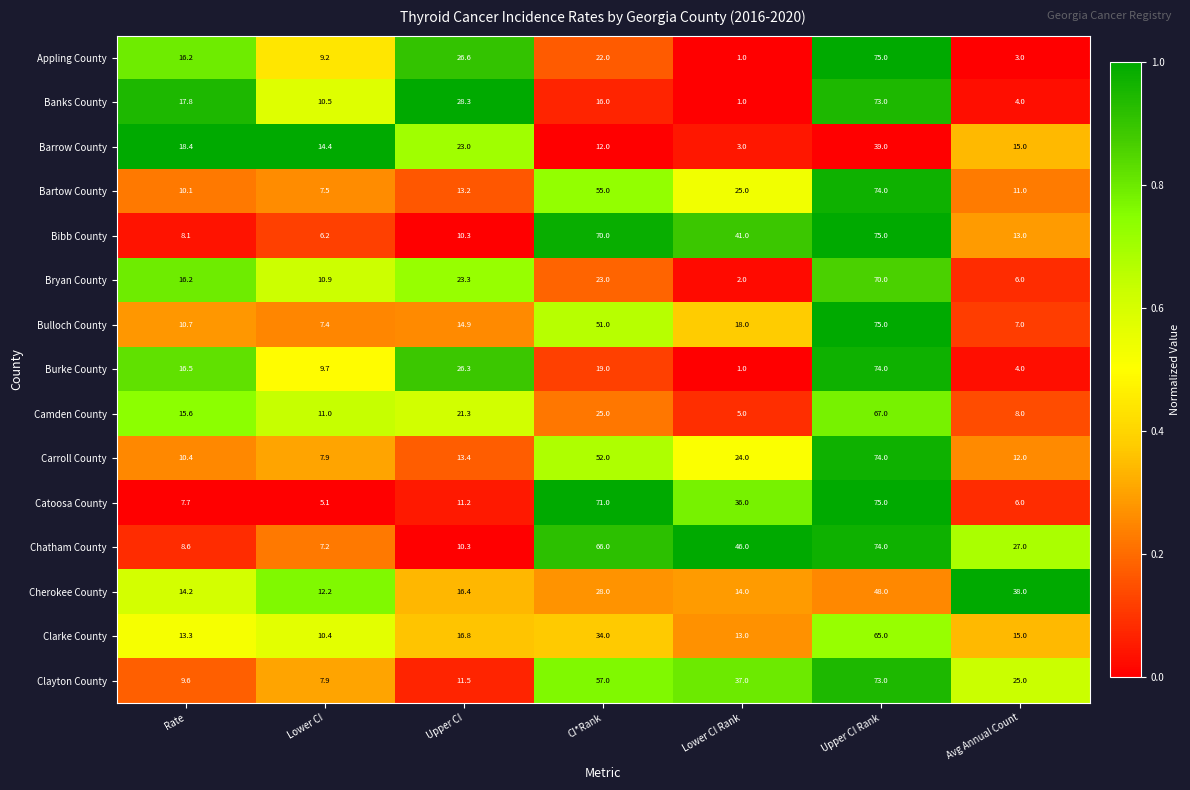

The Bibb County series shows 18.0 at Upper CI. True or false?

False